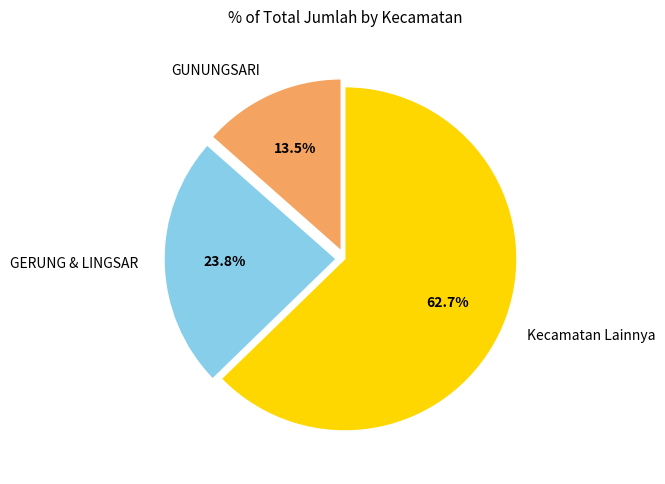

Which category accounts for the majority?

Kecamatan Lainnya